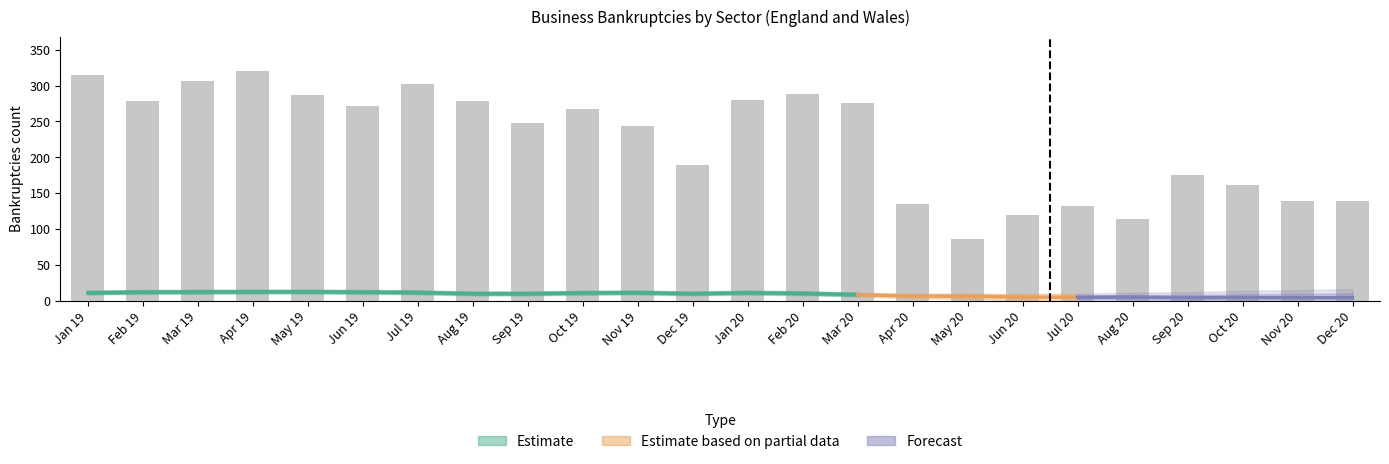

What is the label of the 8th bar from the left?

Aug 19